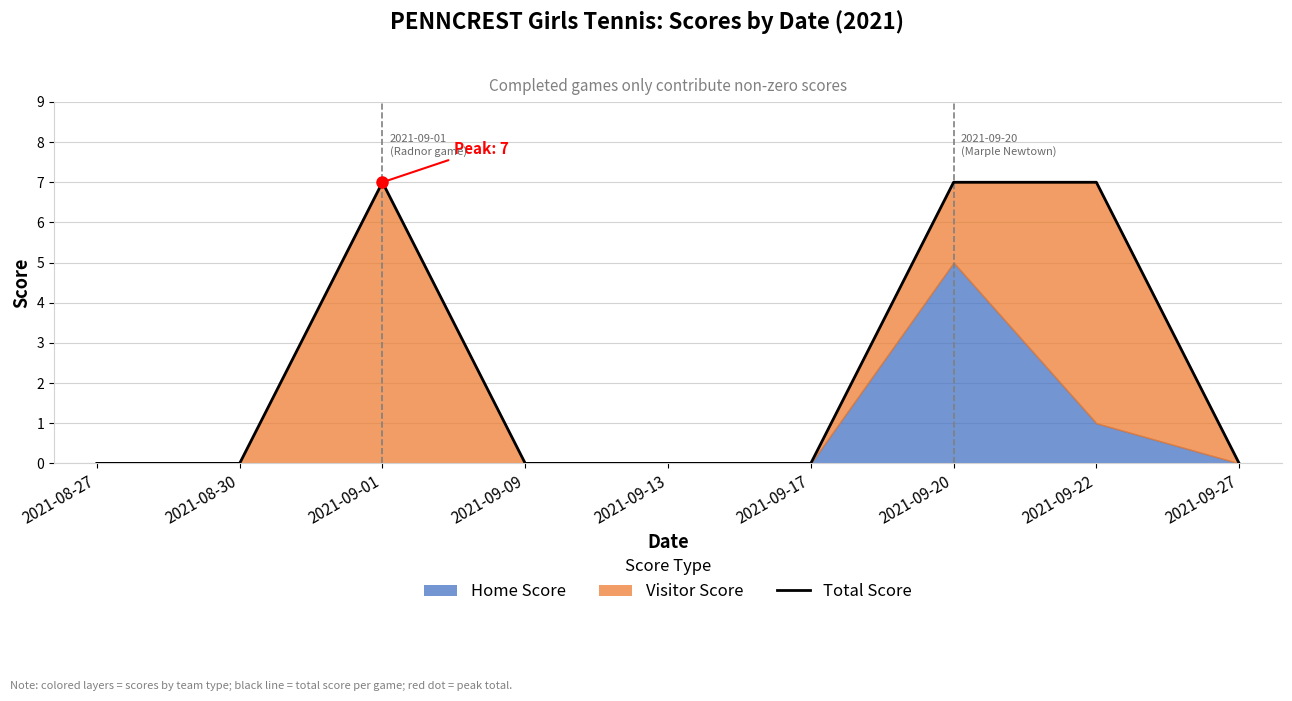

How many lines are shown in the chart?

1